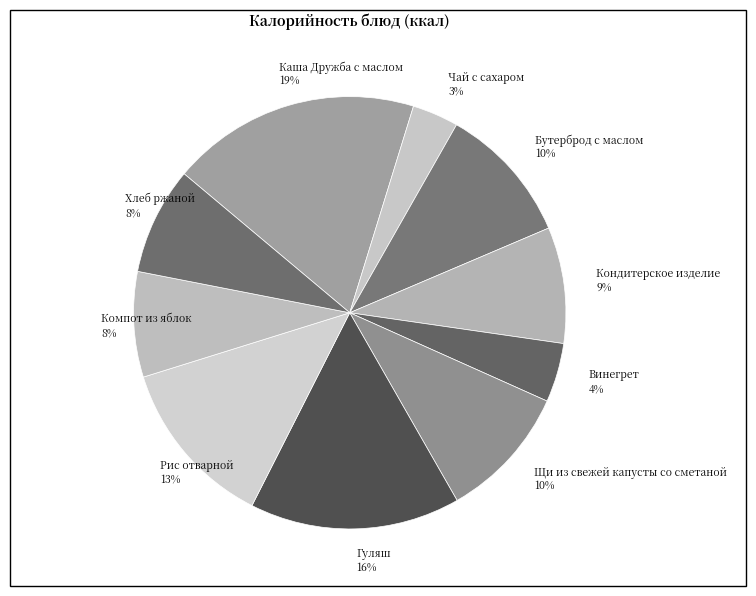

What percentage is the Щи из свежей капусты со сметаной slice, to the nearest percent?

10%